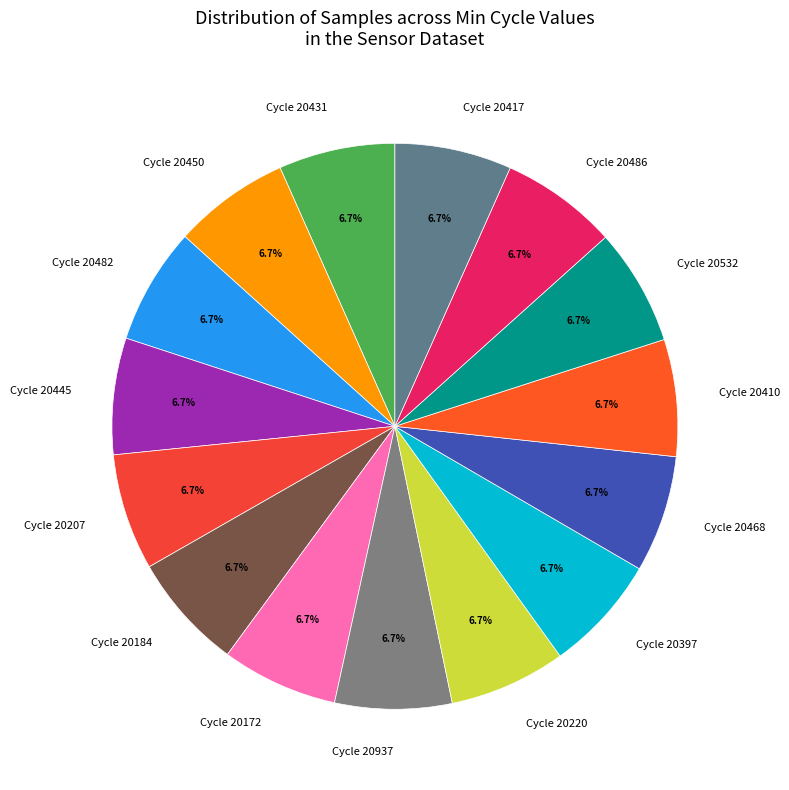

Is there a majority slice in this chart?

No